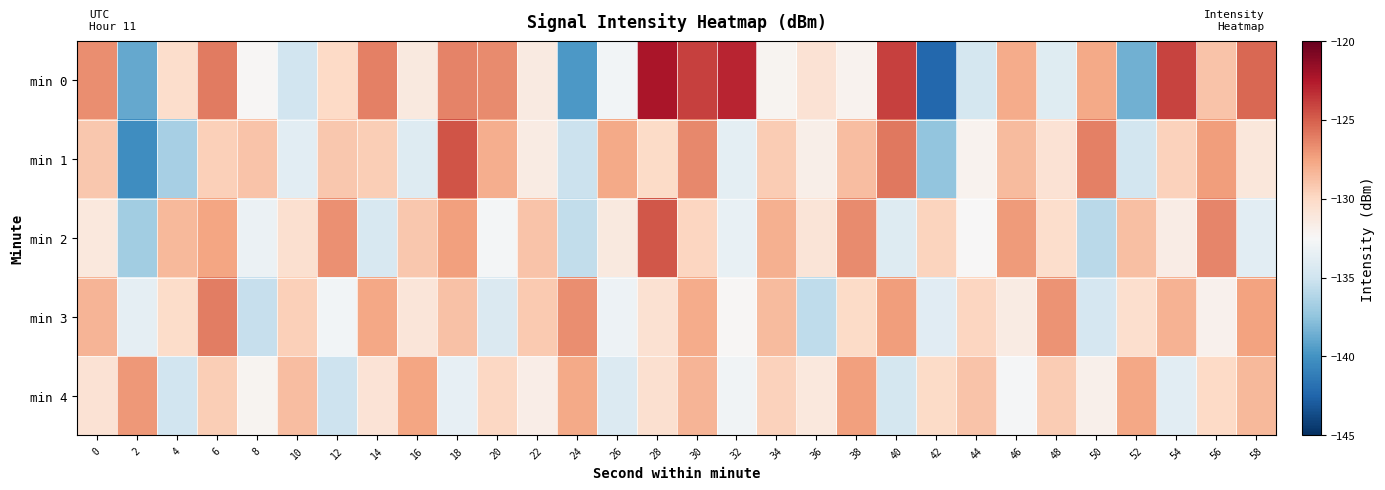

How many series are shown in this chart?

5